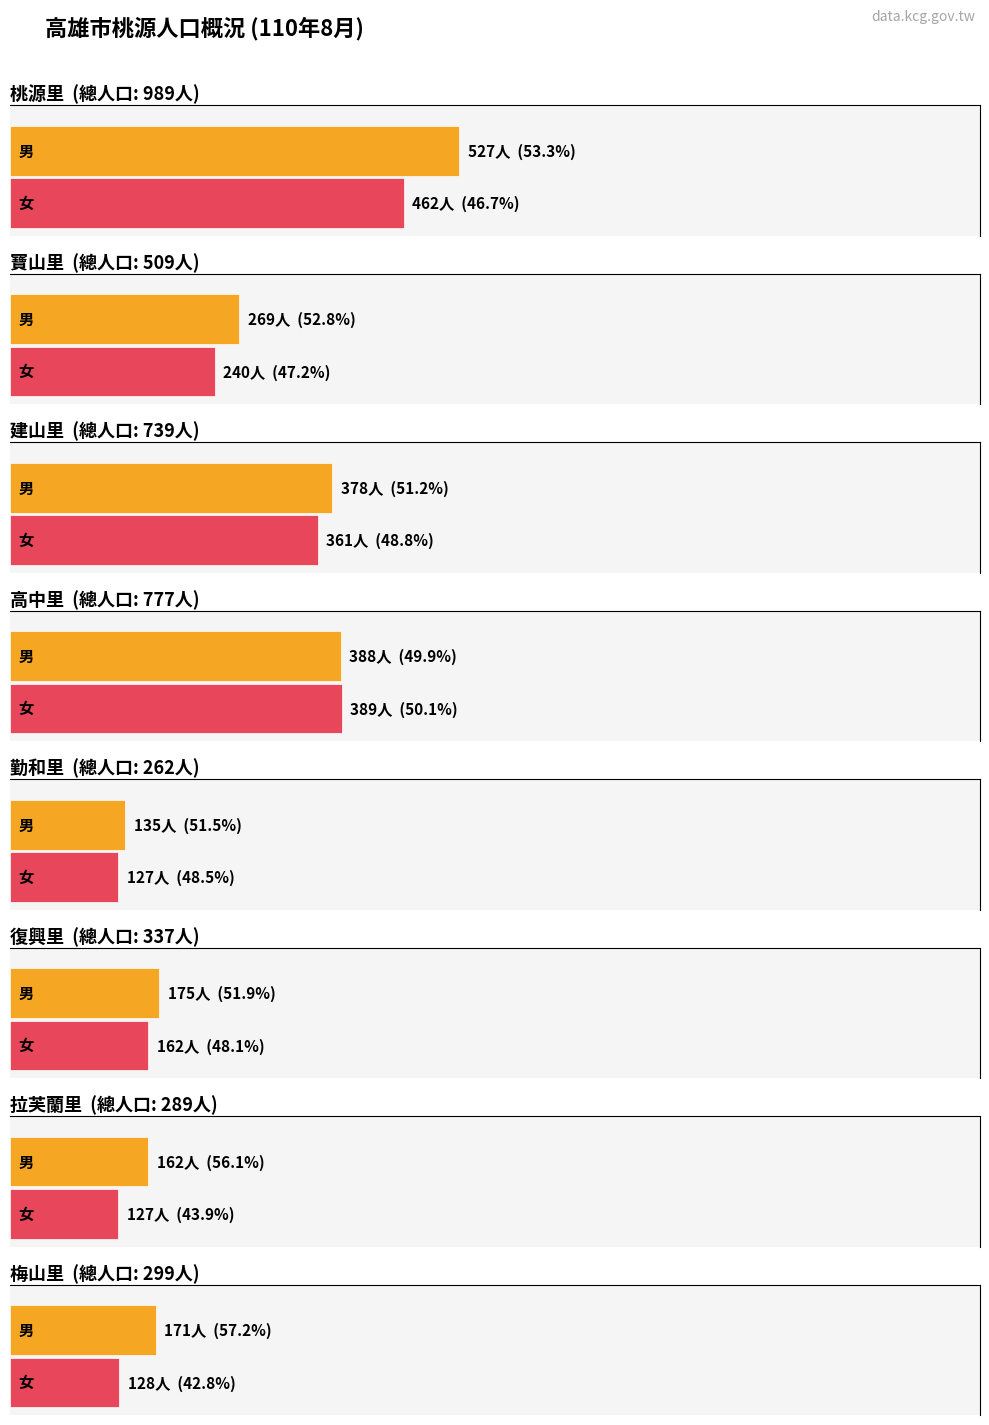

What is the maximum value for 總人口數?

989